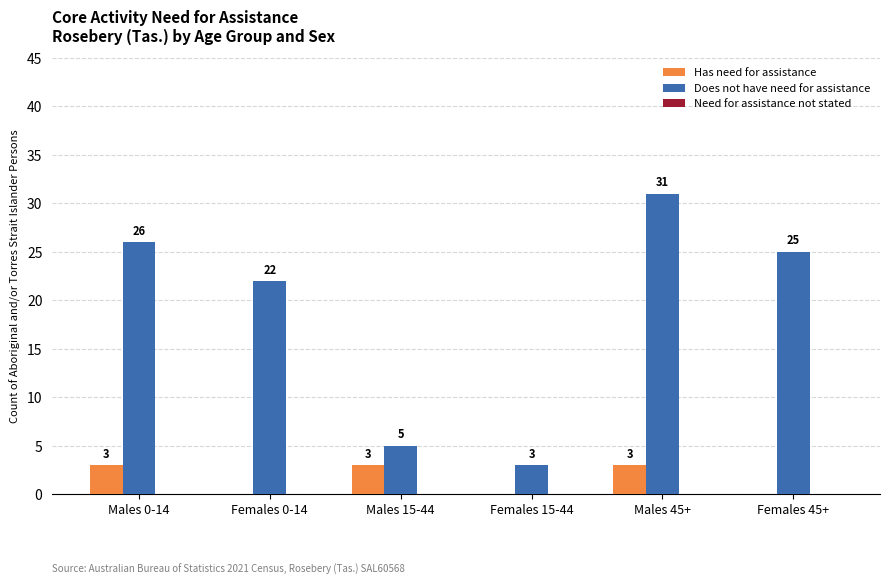

Does the chart contain stacked bars?

No